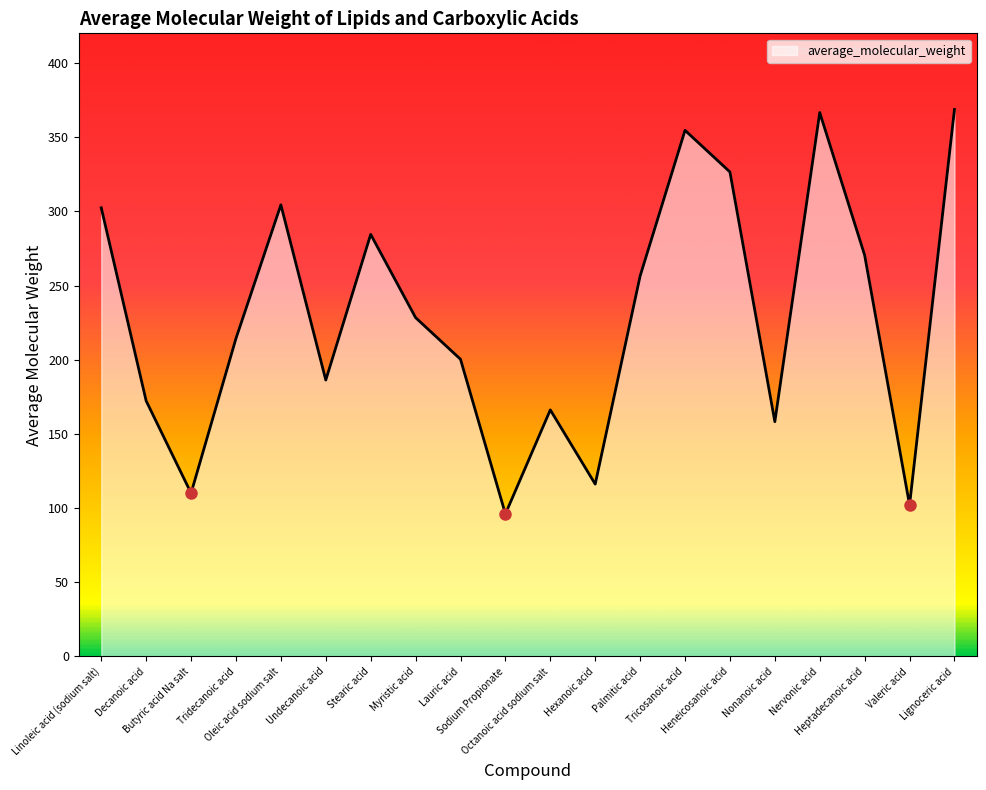

What is the change in value from Undecanoic acid to Nonanoic acid?

-28.1